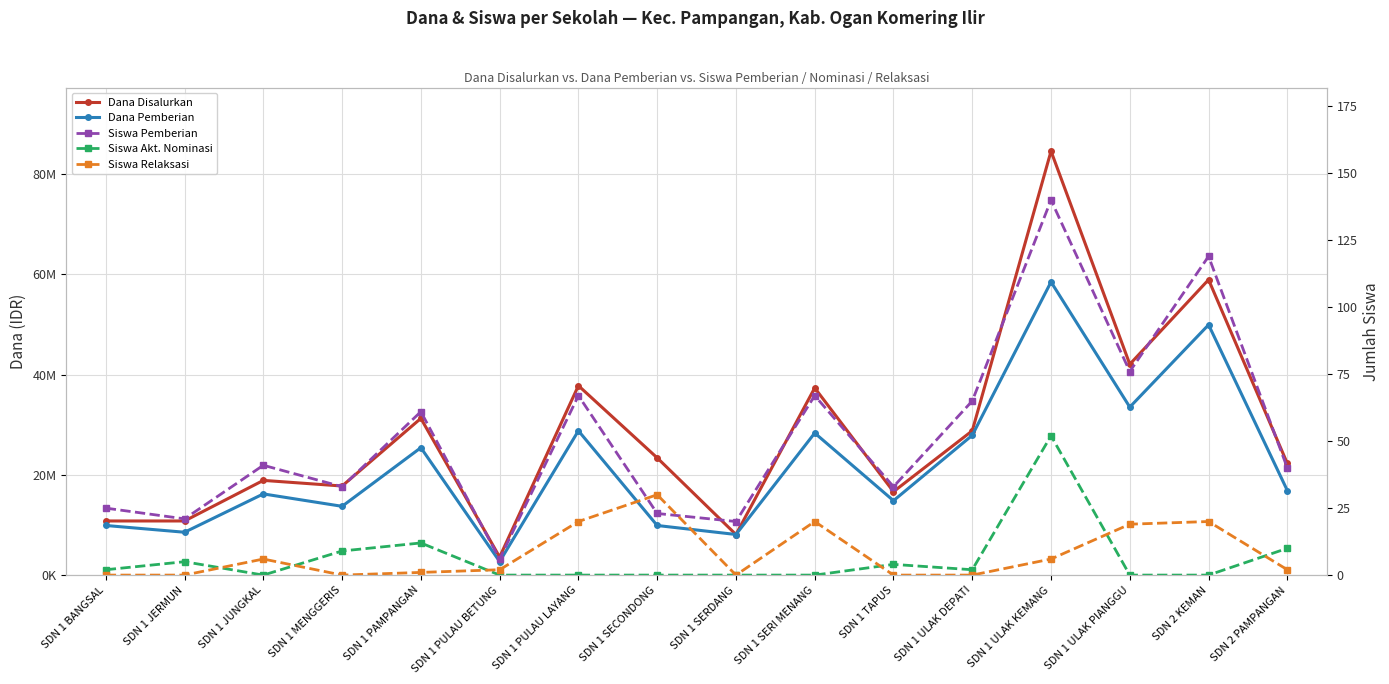

Is this an area chart (filled region under the line)?

No